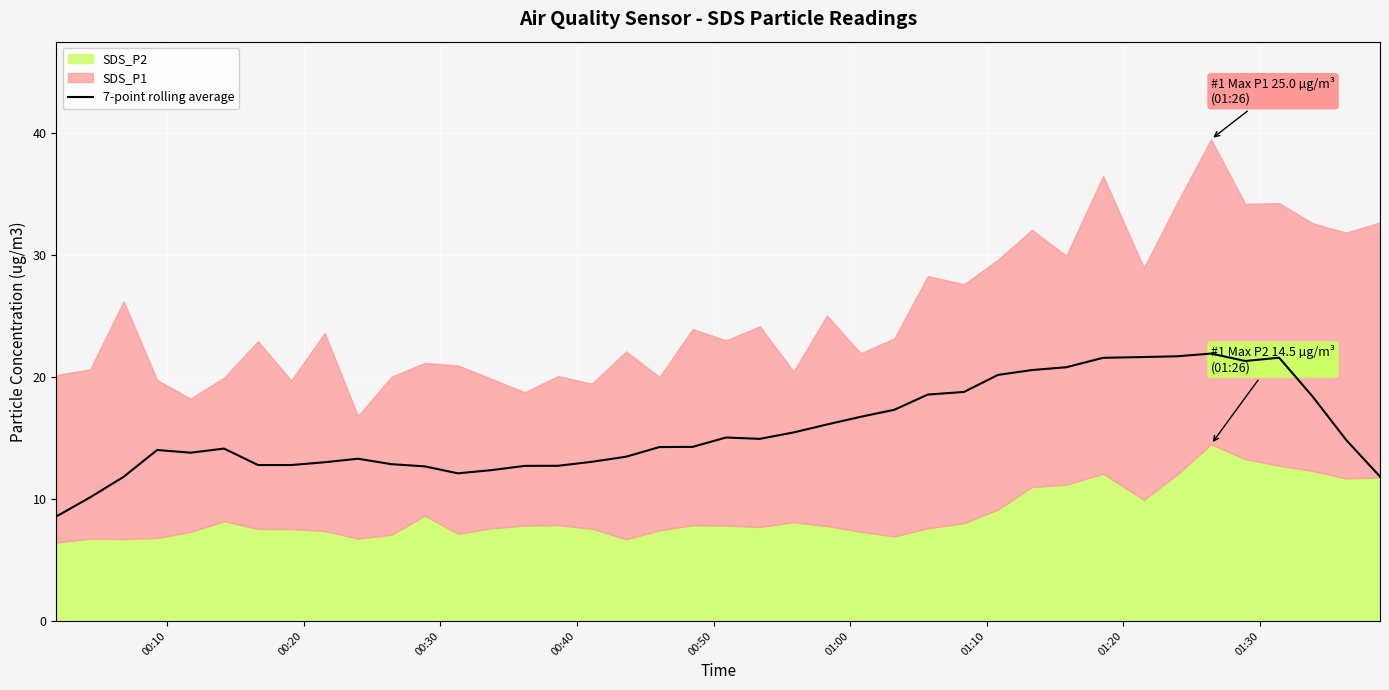

What is the lowest value of the 7-point rolling average series?

8.6